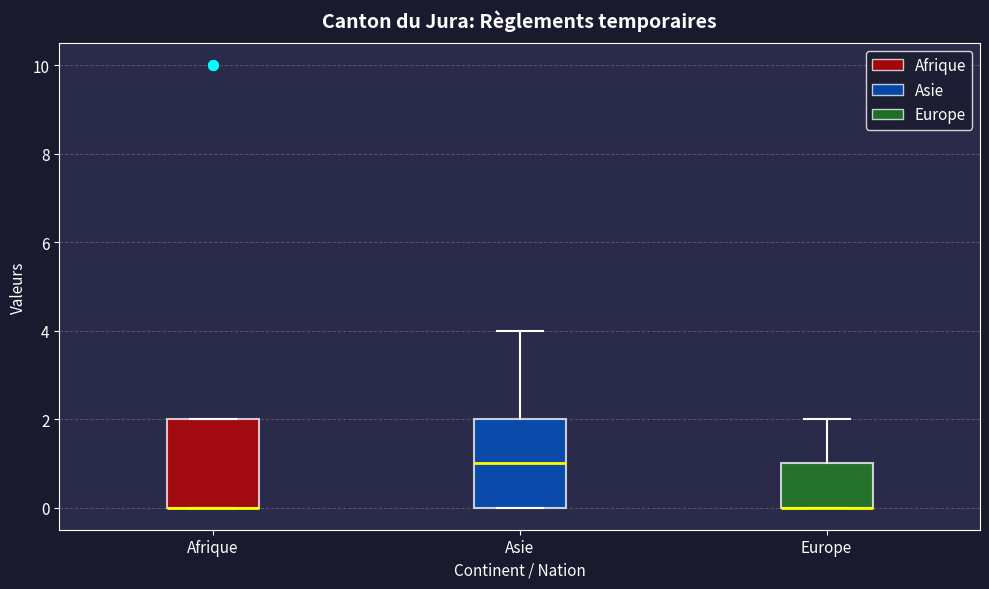

Reading left to right, transcribe this box plot: for each box, give where its median line is, the range the box spans, and where its two whiskers end, as read against the y-axis. The values are not printed on the chart, so give them approximately, as read against the axis.

Afrique: median 0 (drawn on the box's lower edge), box 0 to 2, whiskers 0 to 2
Asie: median 1, box 0 to 2, whiskers 0 to 4
Europe: median 0 (drawn on the box's lower edge), box 0 to 1, whiskers 0 to 2